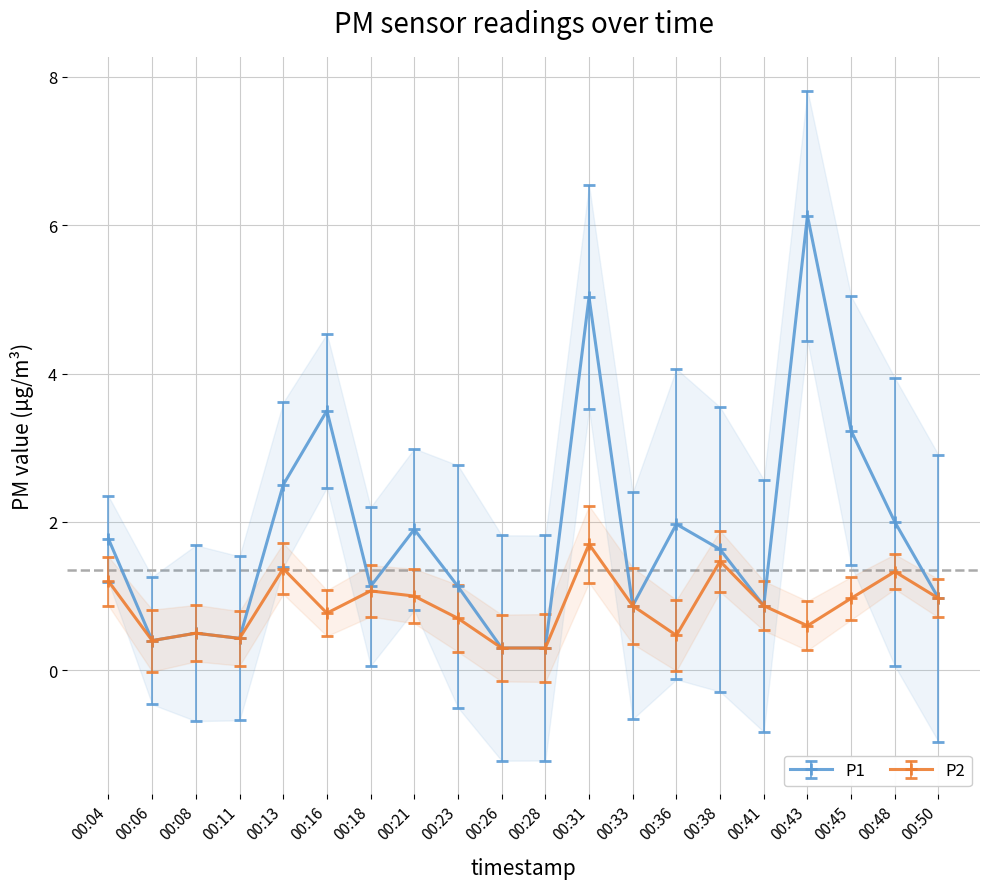

What is the sum of the P1 values at 00:36 and 00:48?

4.0